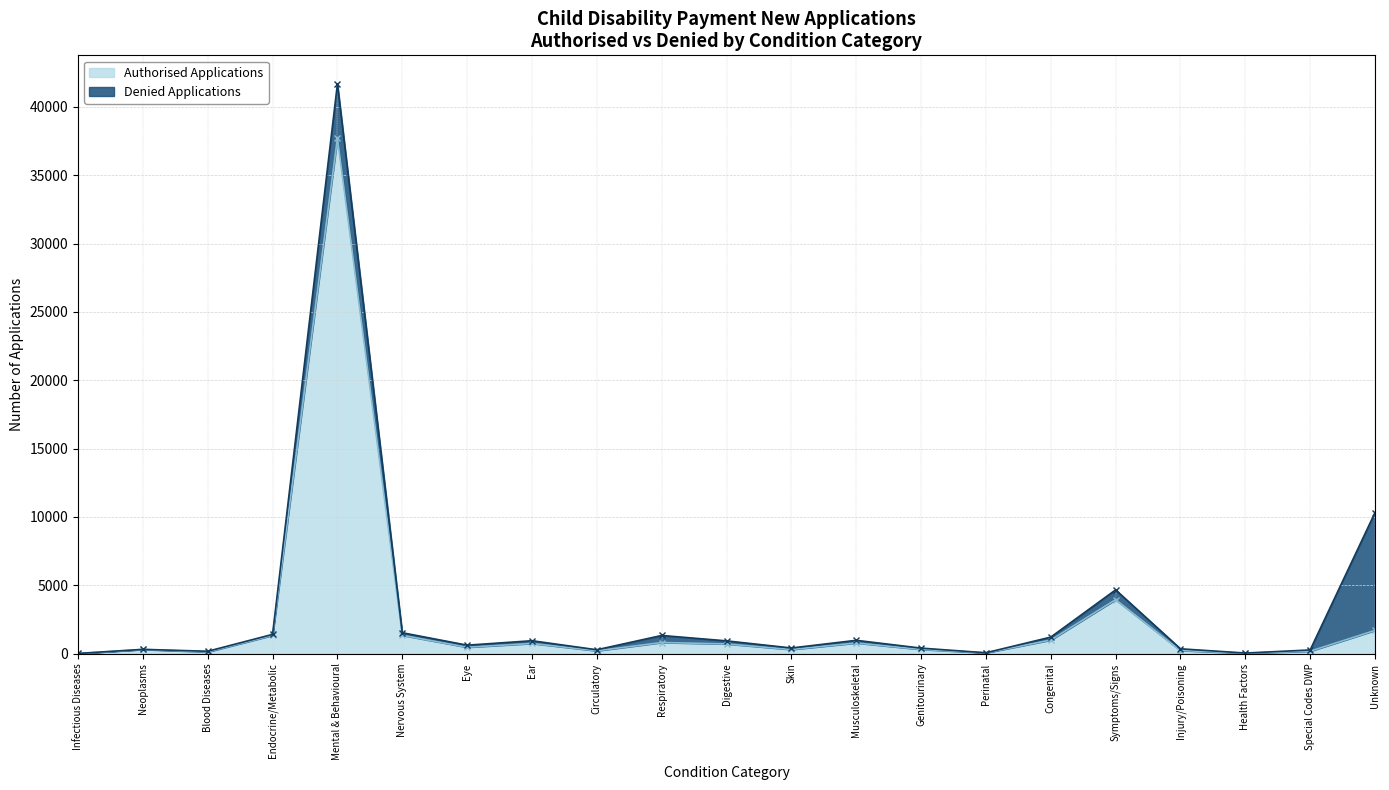

Where is the first local minimum?

Blood Diseases